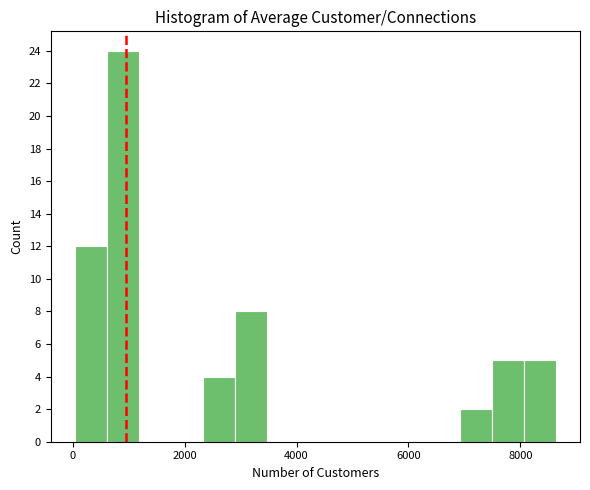

Read against the x-axis, roughly where is the centre of the tallest bar?

800